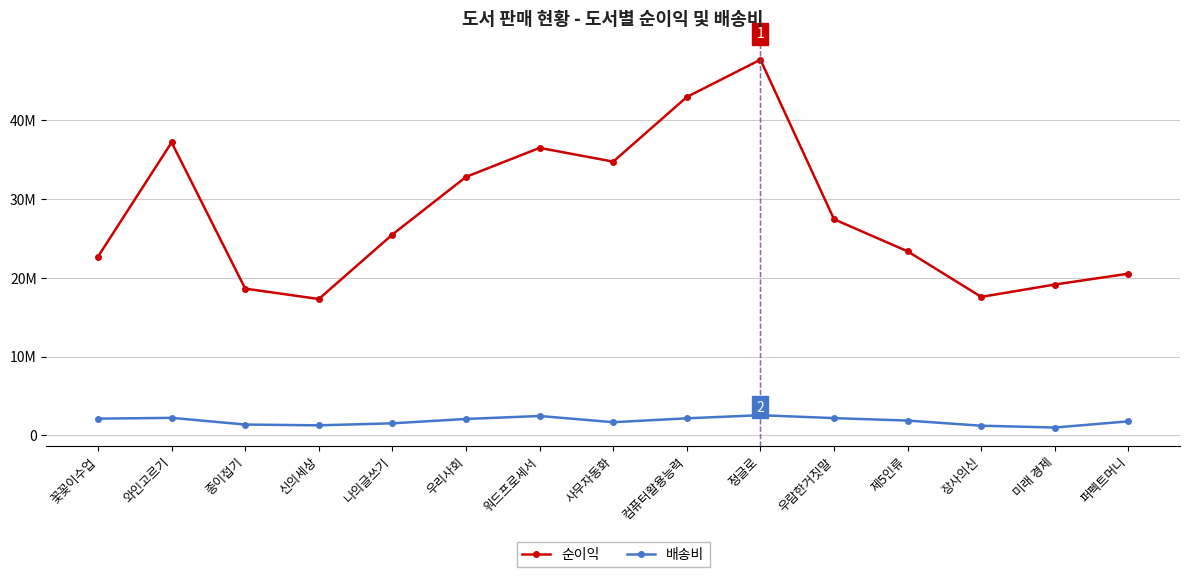

Which series has the largest total across all categories?

순이익